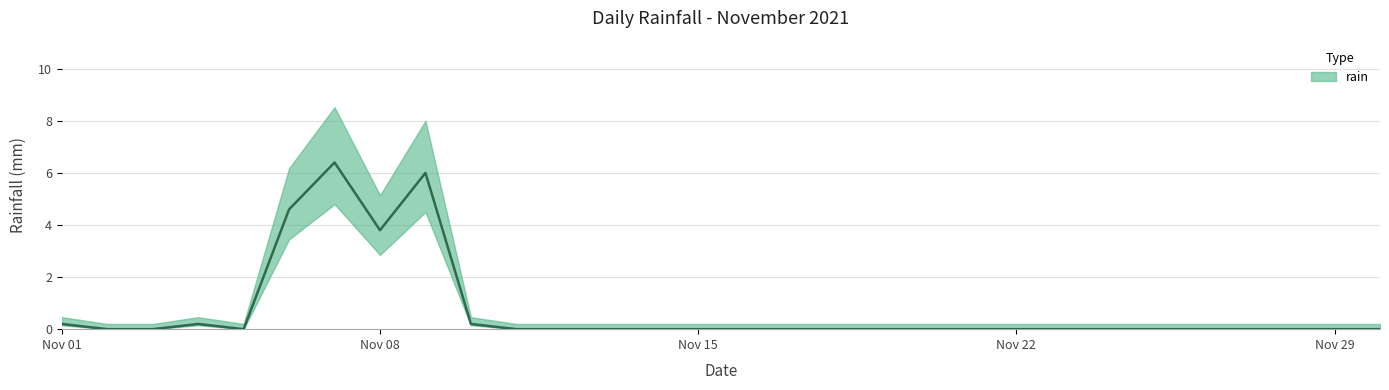

Is this an area chart (filled region under the line)?

No